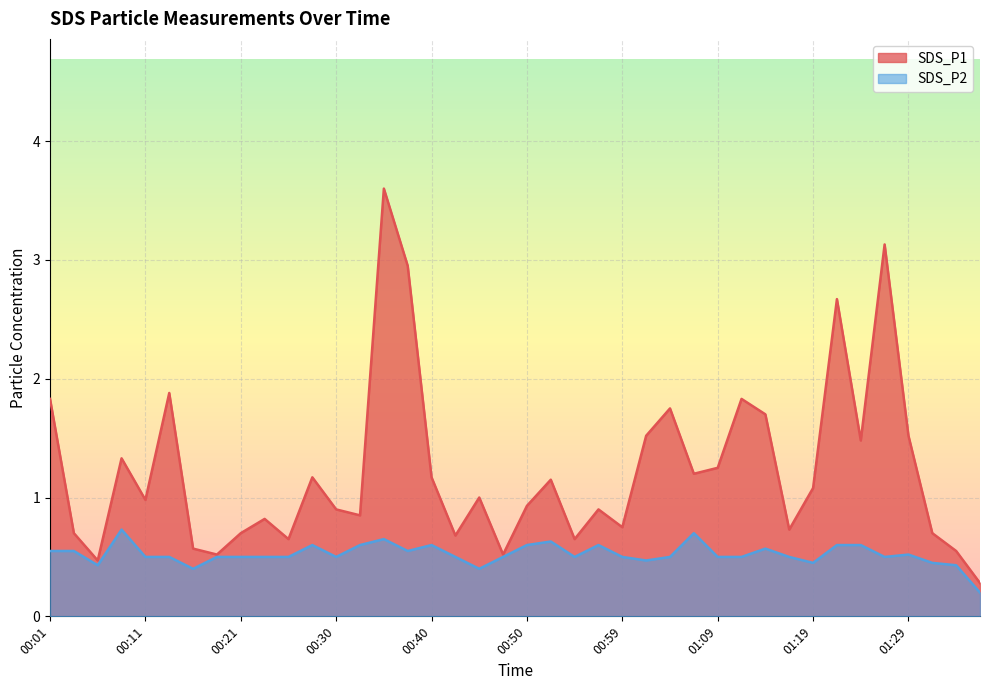

At 00:30, list the series in order from largest to smallest.

SDS_P1, SDS_P2